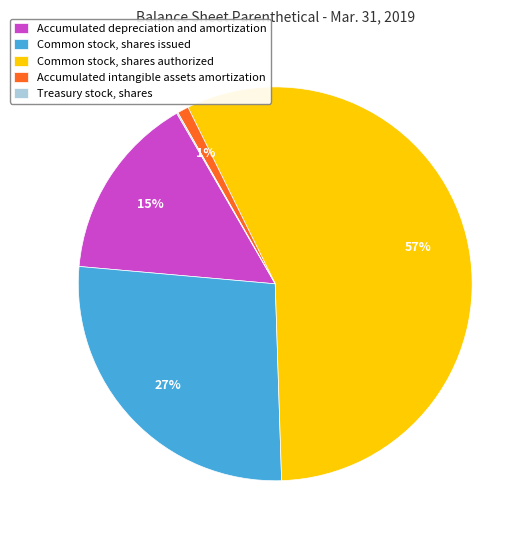

To the nearest percent, what is the average slice percentage?

20%